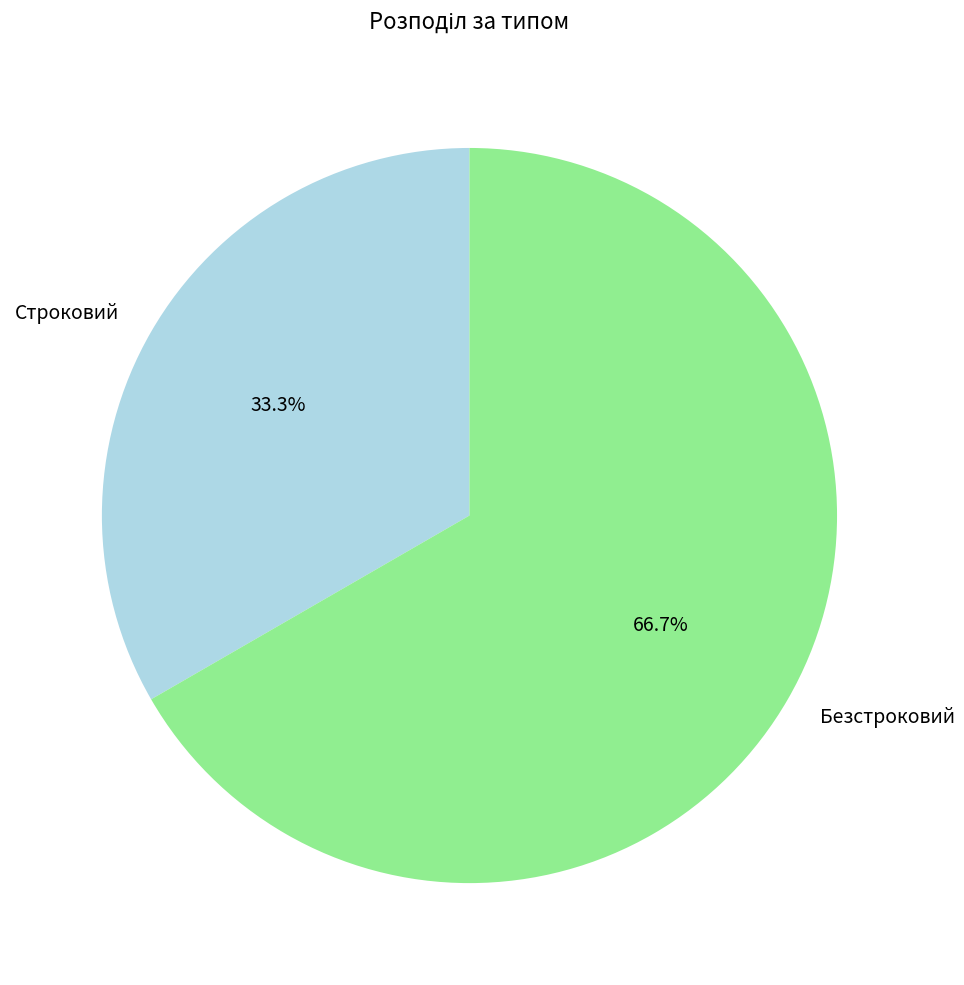

The Строковий slice represents 28% of the pie. True or false?

False